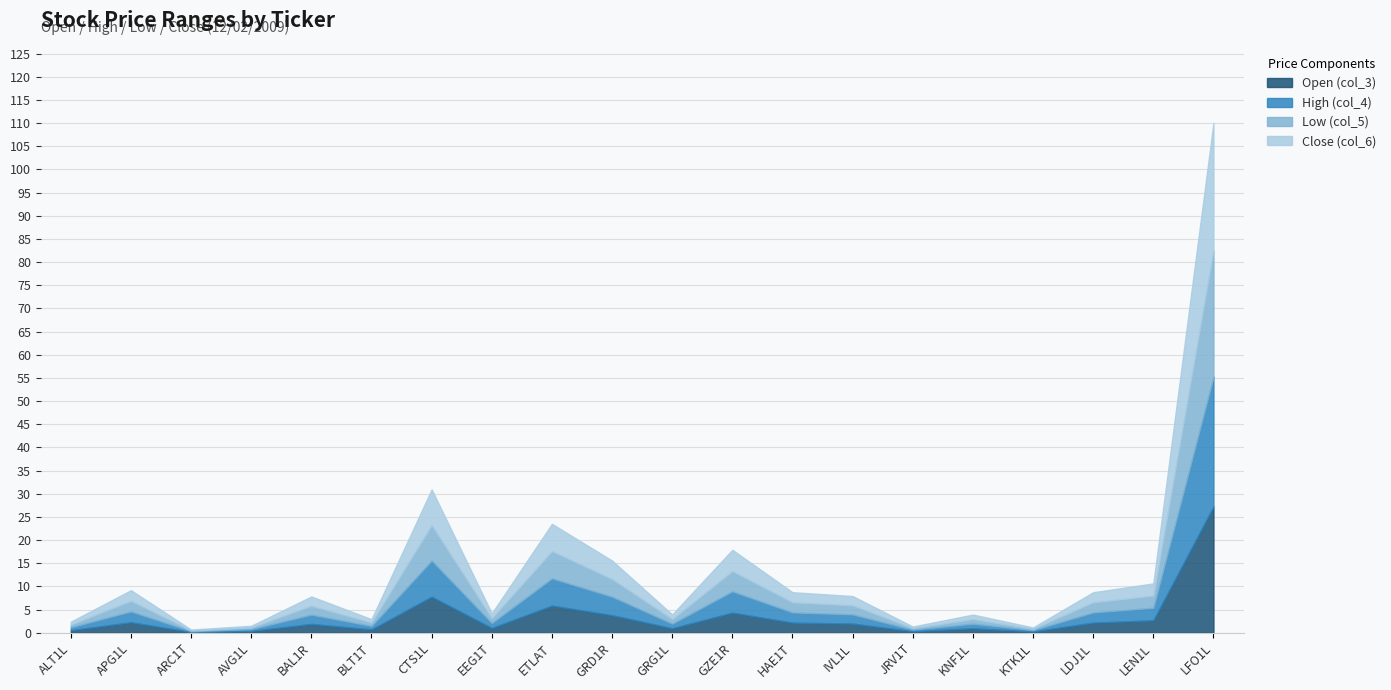

What is the sum of the Close (col_6) values at BAL1R and KNF1L?

3.0